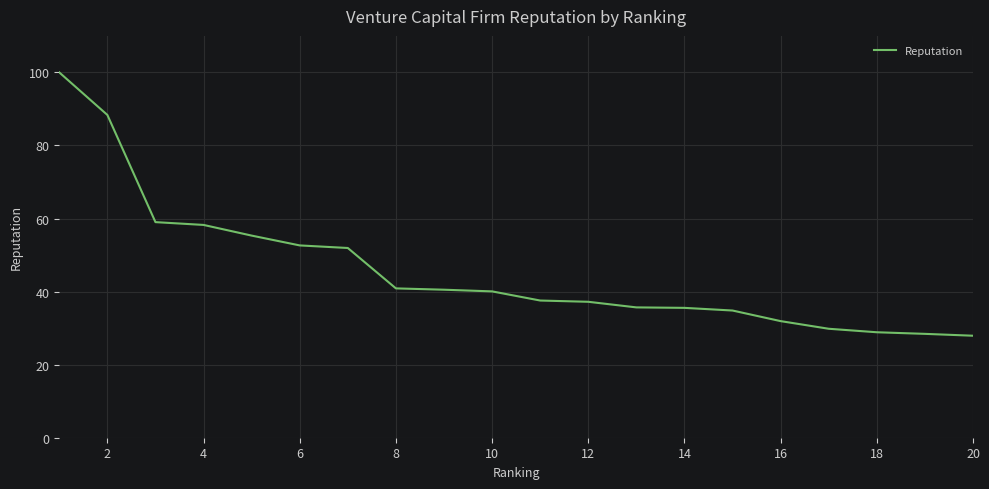

What is the maximum value shown in the chart?

100.0